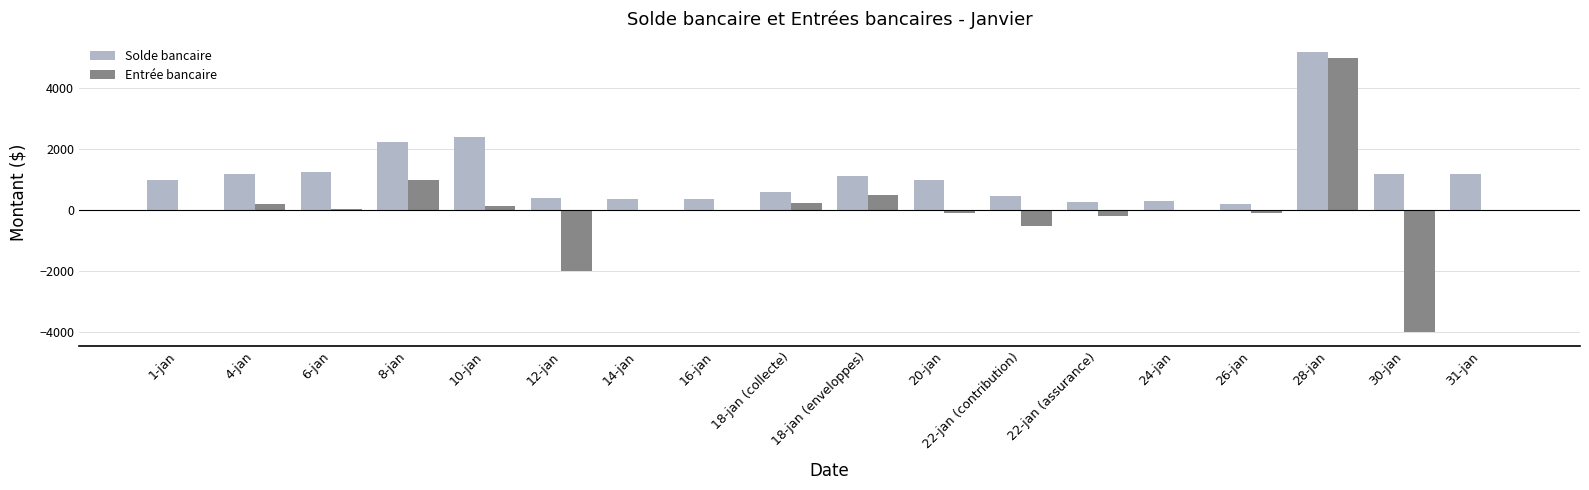

Is the value of Entrée bancaire at 22-jan (contribution) greater than the value of Solde bancaire at 4-jan?

No